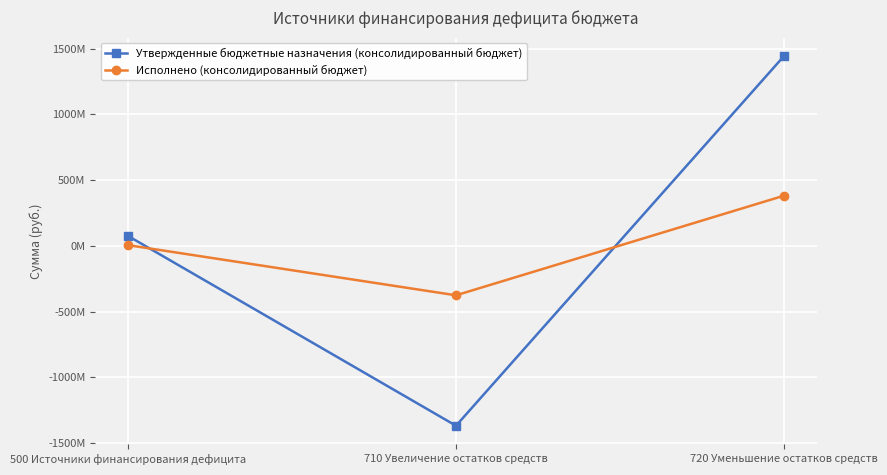

The Исполнено (консолидированный бюджет) series shows -592420329.1 at 710 Увеличение остатков средств. True or false?

False